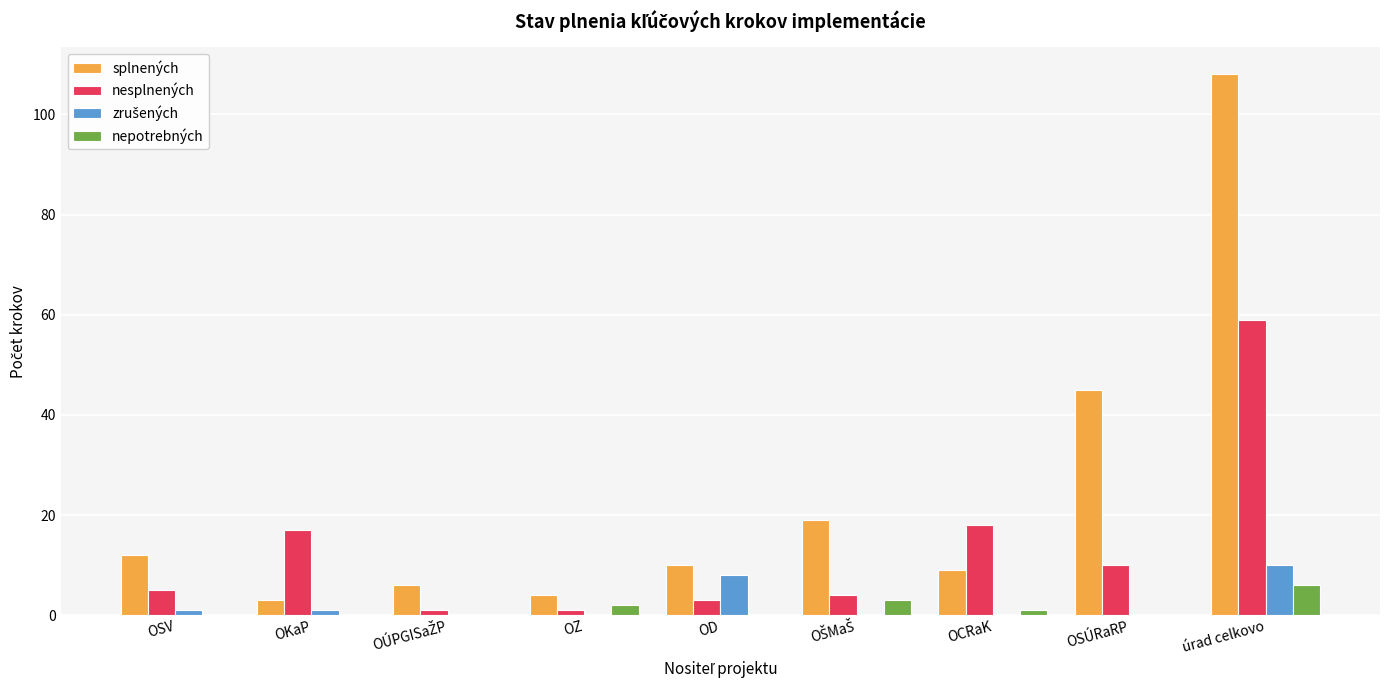

True or false: nepotrebných has a value of 4 at OD.

False